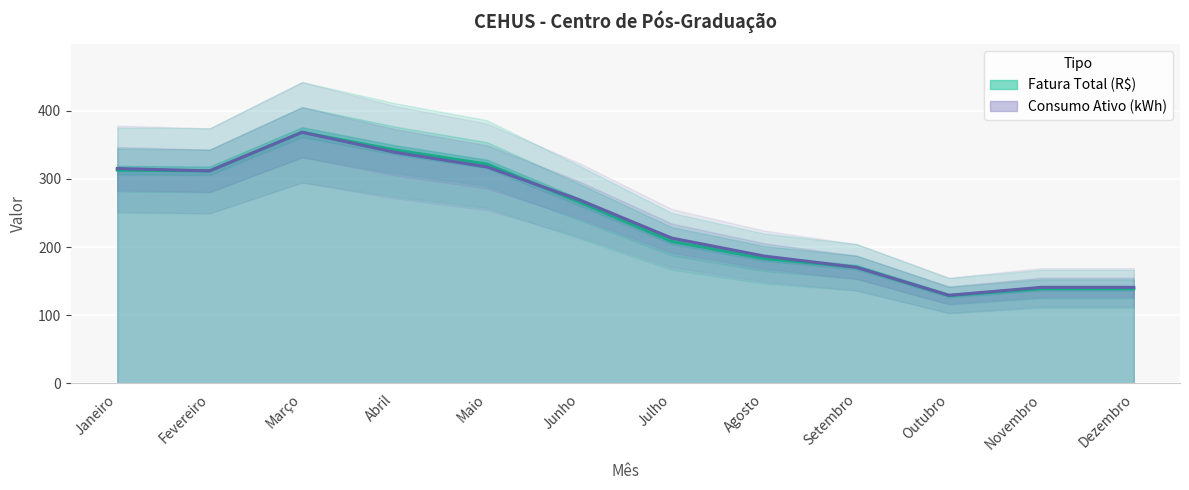

What is the maximum value for Fatura Total (R$)?

368.2